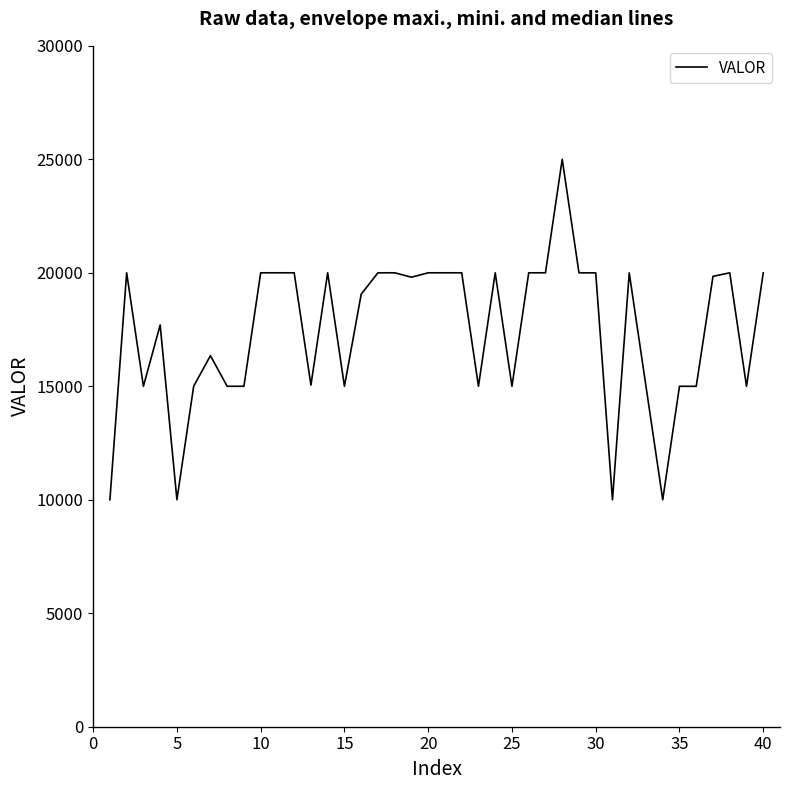

What is the difference between the maximum and minimum values?

15000.0